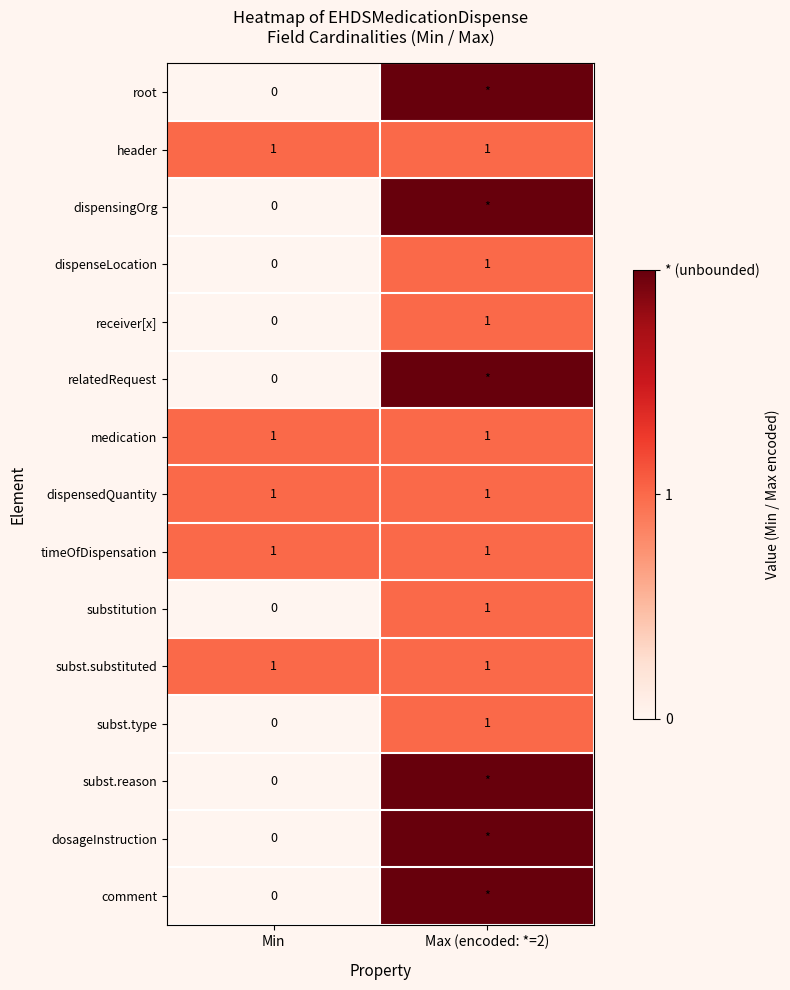

What is the difference between the highest and lowest values at Min?

1